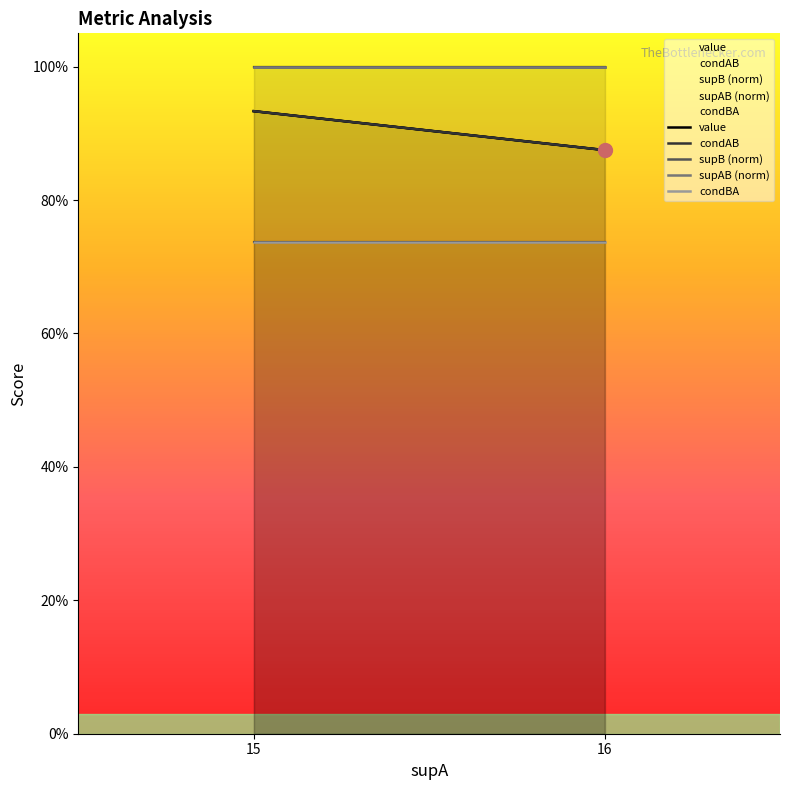

True or false: condBA and supAB (norm) cross at least once.

False